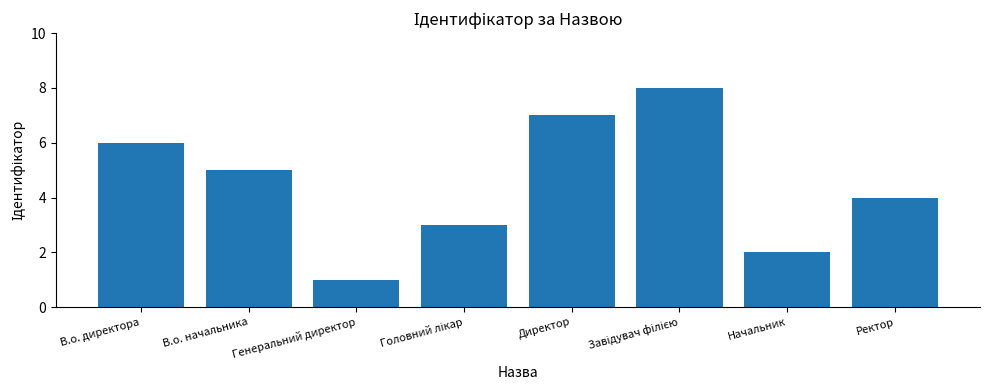

Which label corresponds to the smallest value in the chart?

Генеральний директор